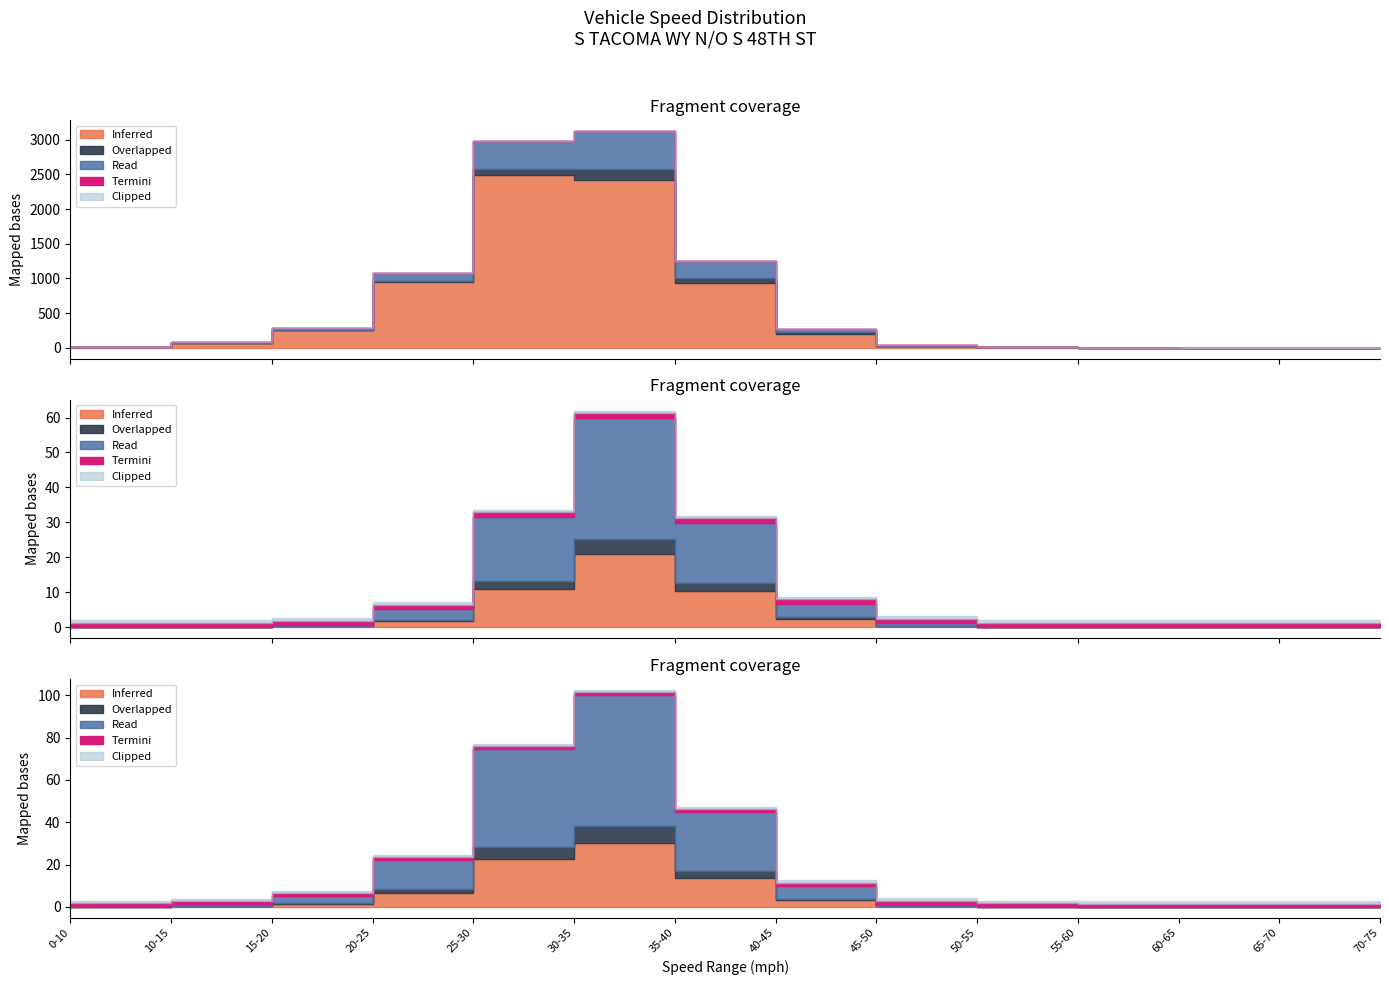

In Total, how many points are higher than both neighbors (excluding endpoints)?

1